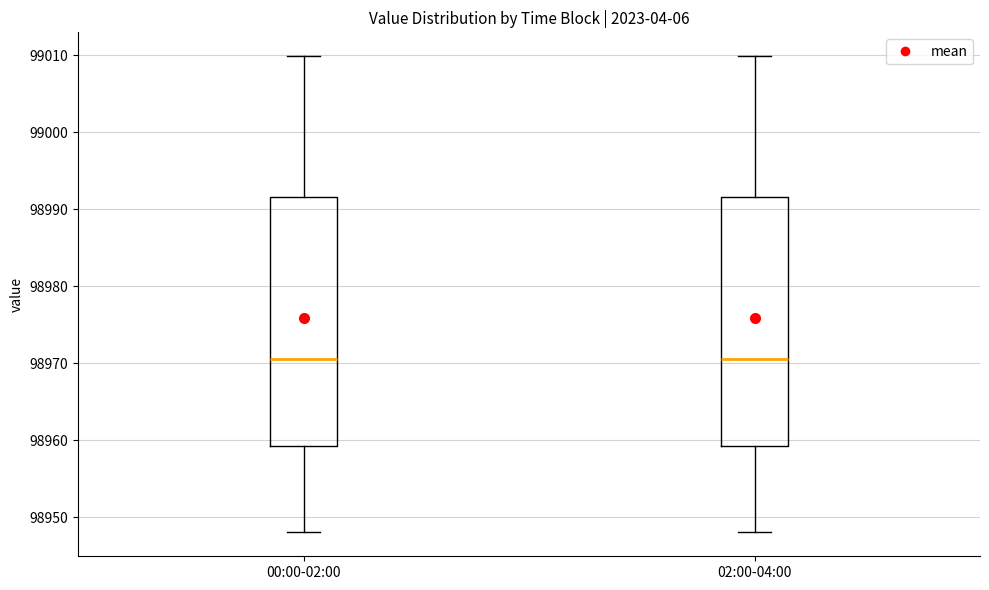

Reading left to right, read every box against the y-axis: the position of its median line, the range the box covers, and the ends of its whiskers. The values are not printed on the chart, so give them approximately, as read against the axis.

00:00-02:00: median 98971, box 98959 to 98992, whiskers 98948 to 99010
02:00-04:00: median 98971, box 98959 to 98992, whiskers 98948 to 99010